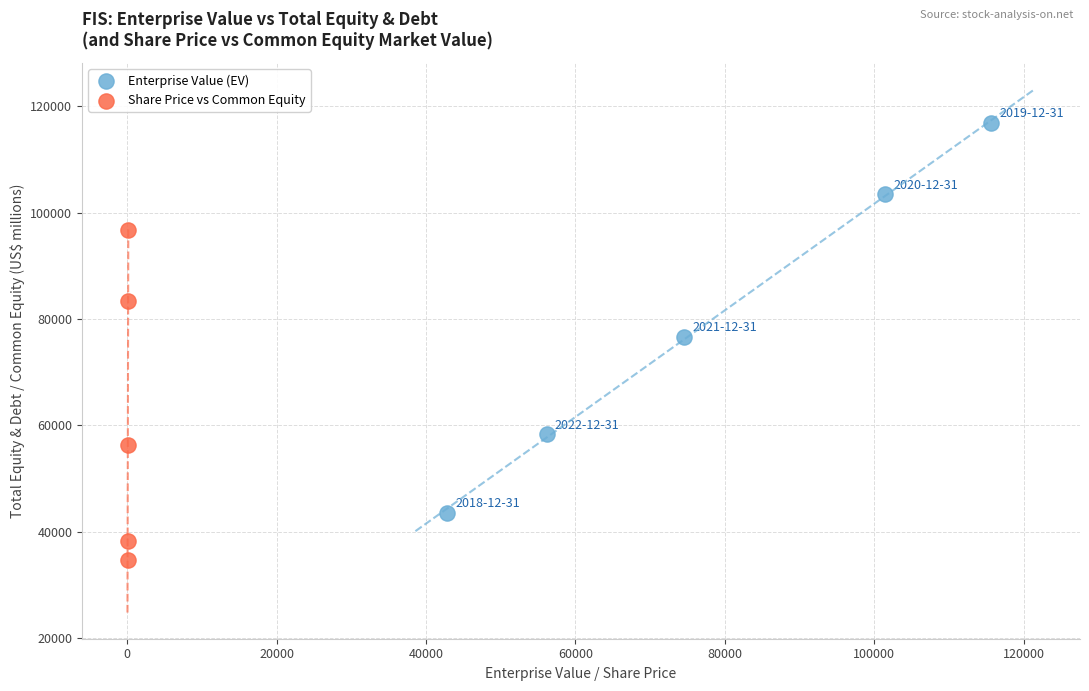

Which series reaches the minimum Y coordinate?

Share Price vs Common Equity